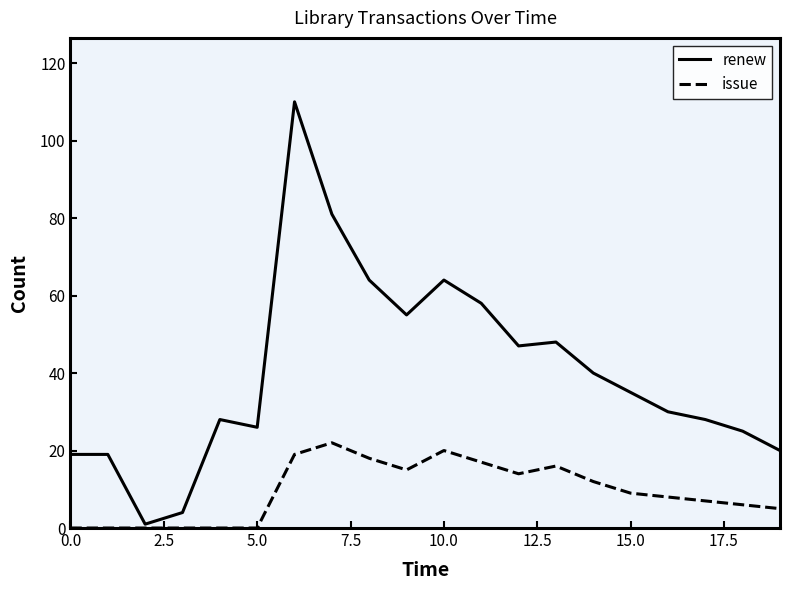

What is the highest value of the issue series?

22